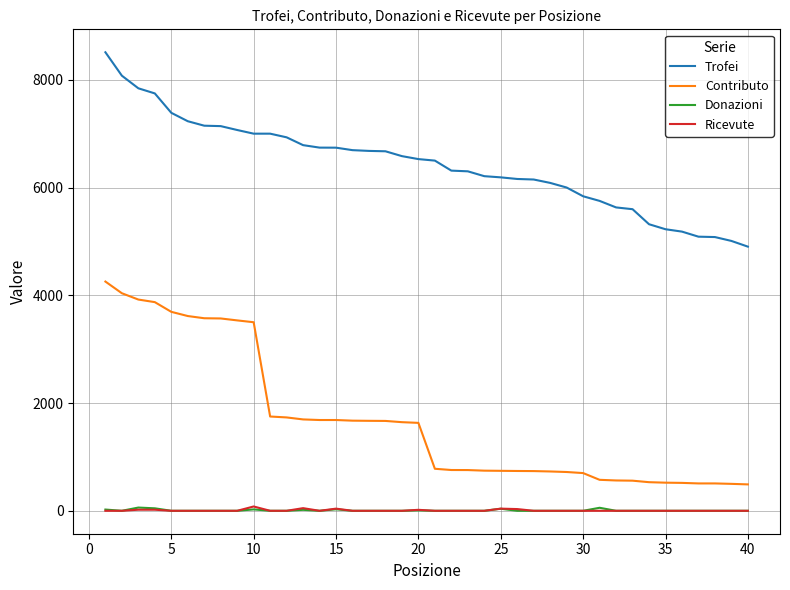

Which series has the largest total across all categories?

Trofei